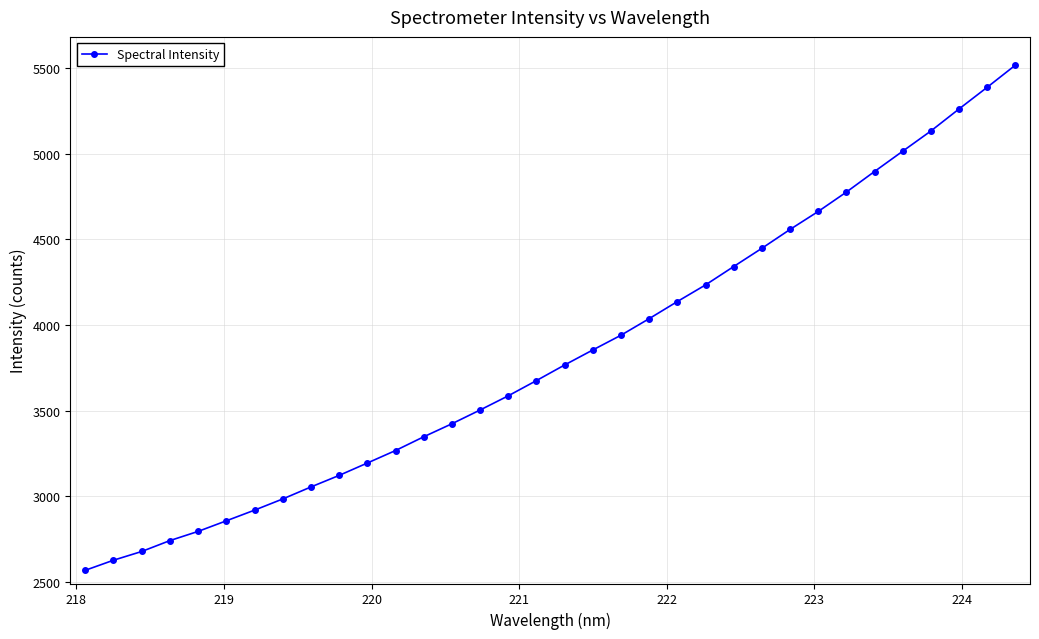

Does the chart display data point markers on the line(s)?

Yes